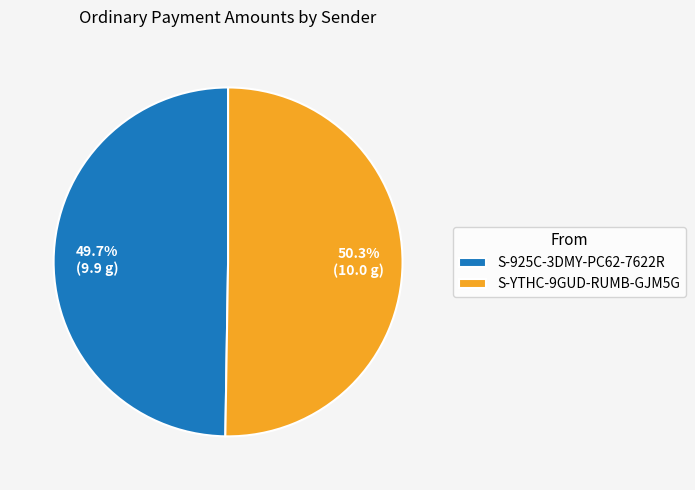

To the nearest percent, what portion does S-YTHC-9GUD-RUMB-GJM5G represent?

50%